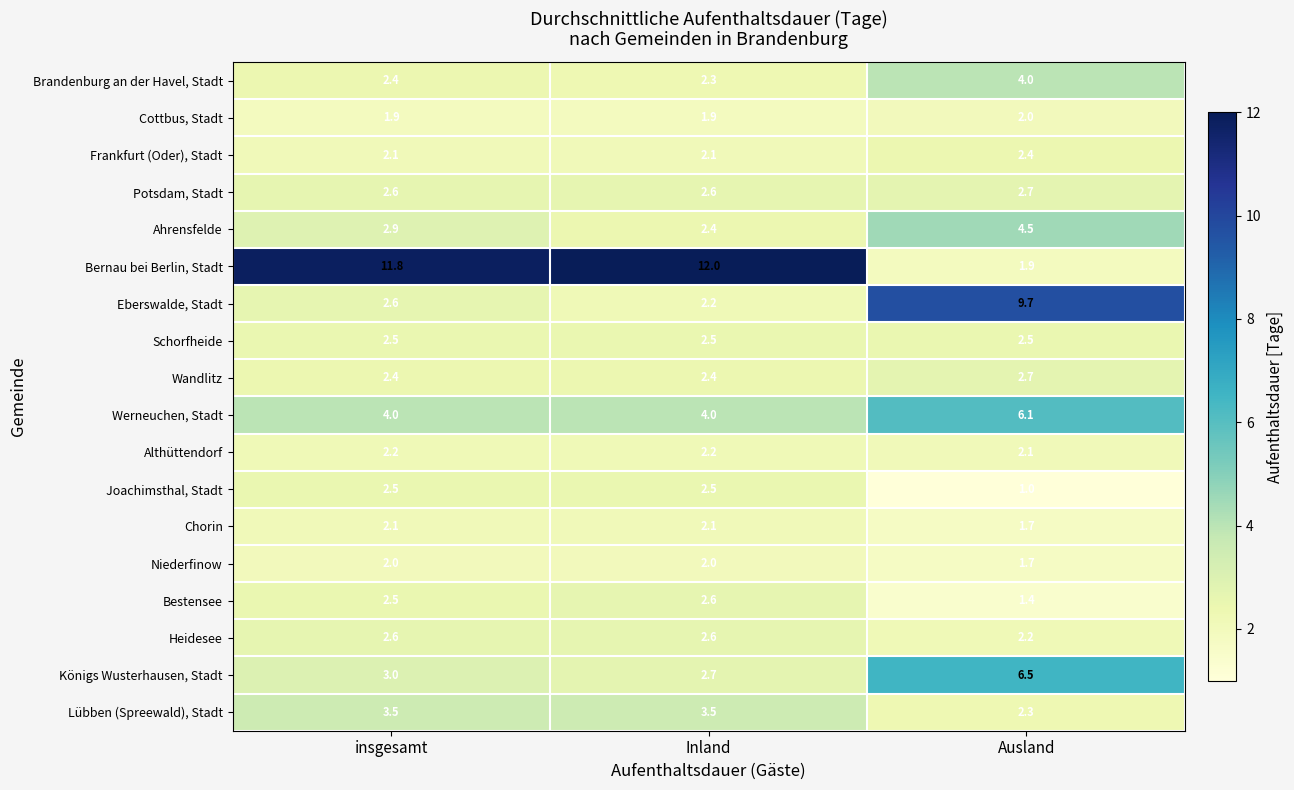

How many data points does each series have?

3